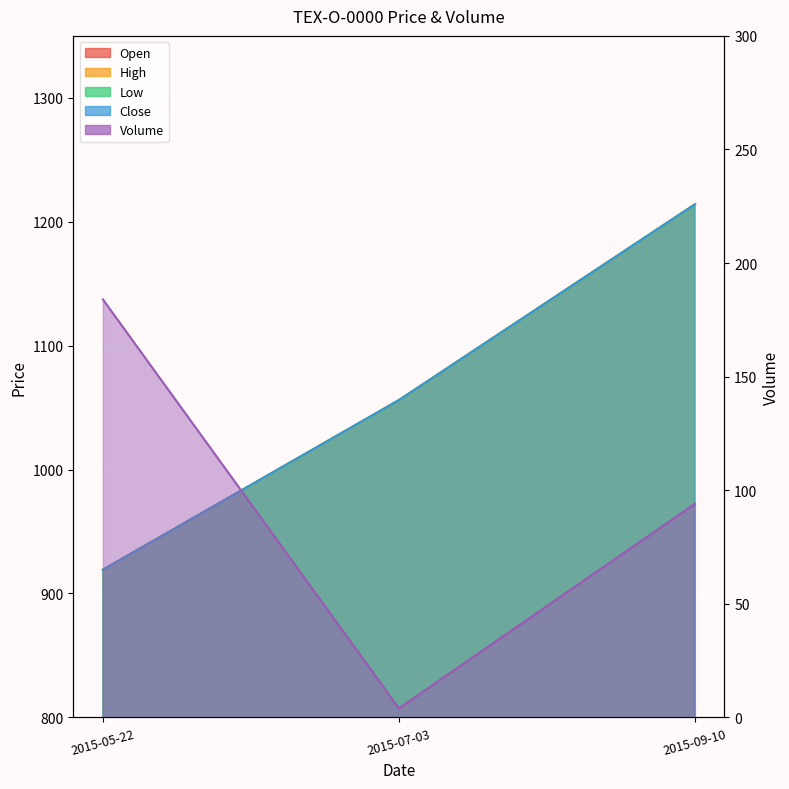

Which series has the largest total across all categories?

Open